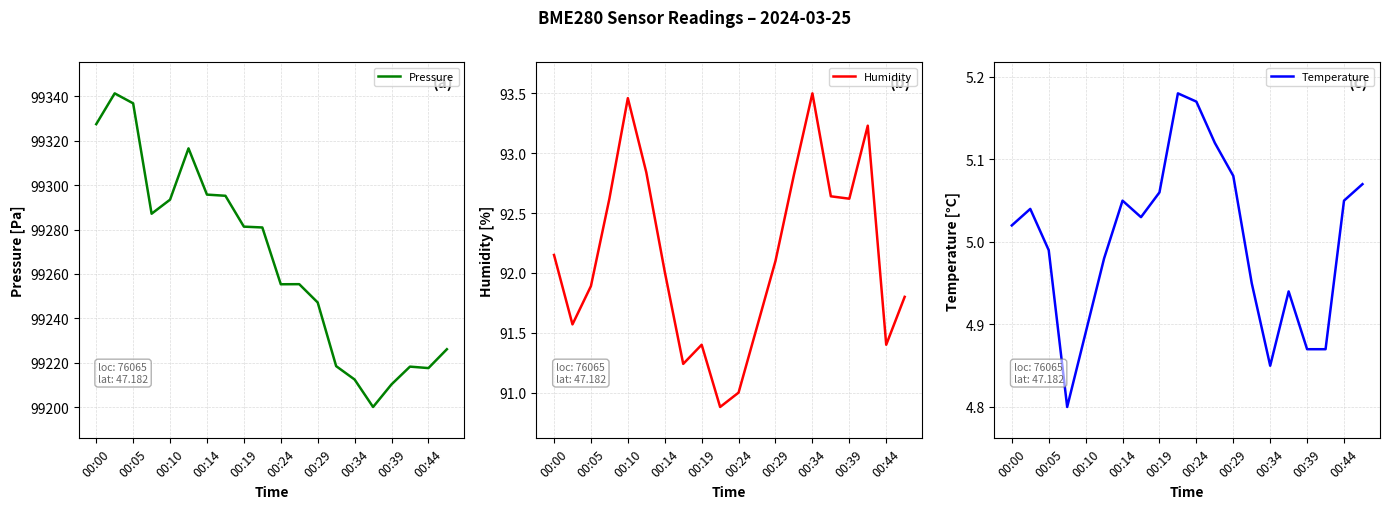

List the series in order of their peak value, highest first.

Pressure, Humidity, Temperature